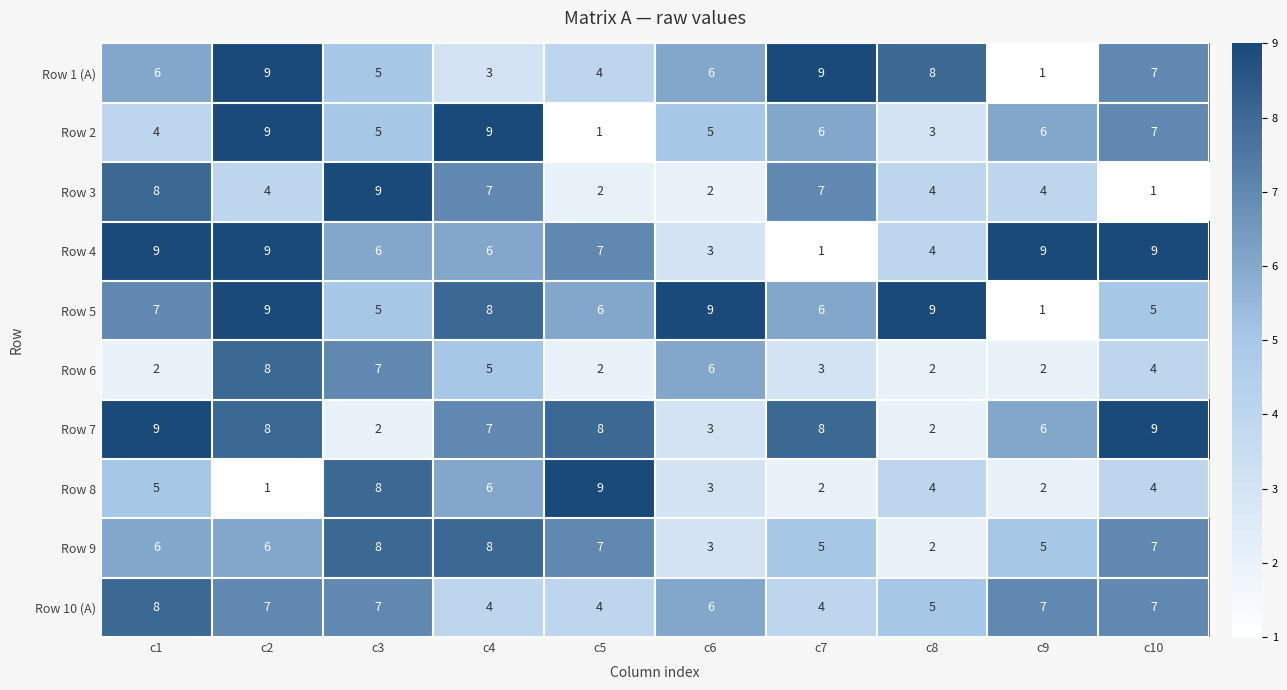

Which series has the largest total across all categories?

Row 5